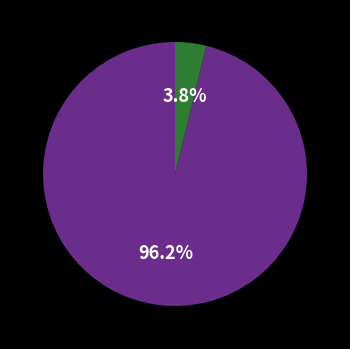

Is there a majority slice in this chart?

Yes